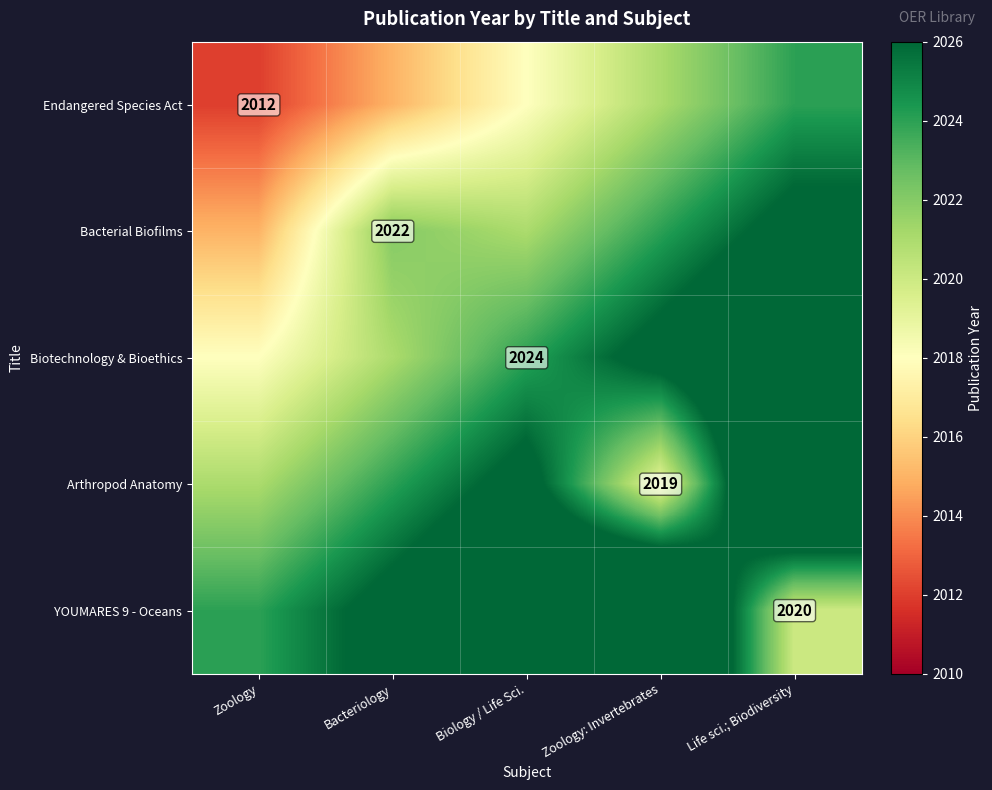

Is it true that Biotechnology & Bioethics equals 1149 at Biology / Life Sci.?

False